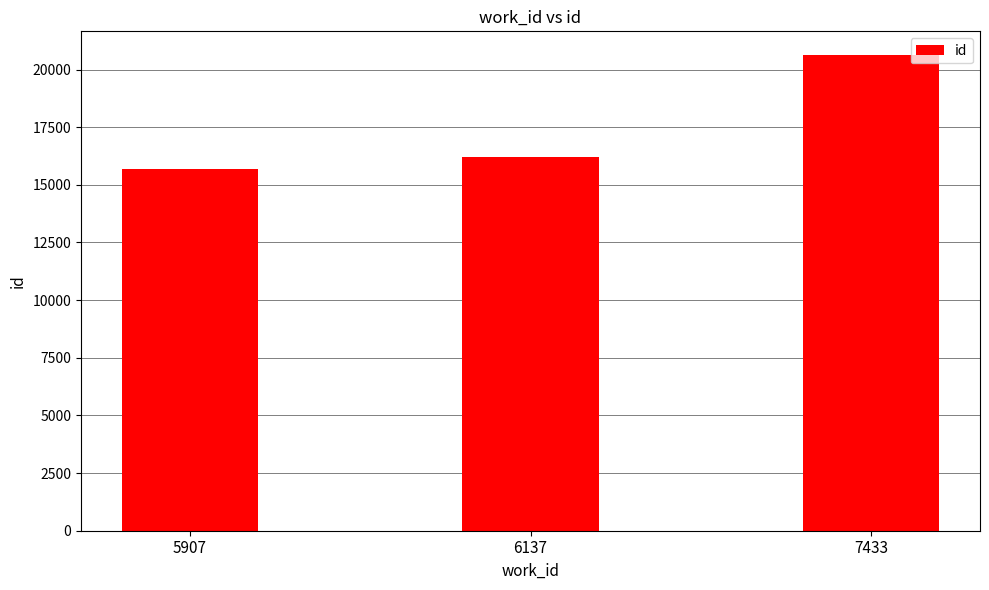

What is the ratio of the value at 5907 to the value at 7433?

0.8